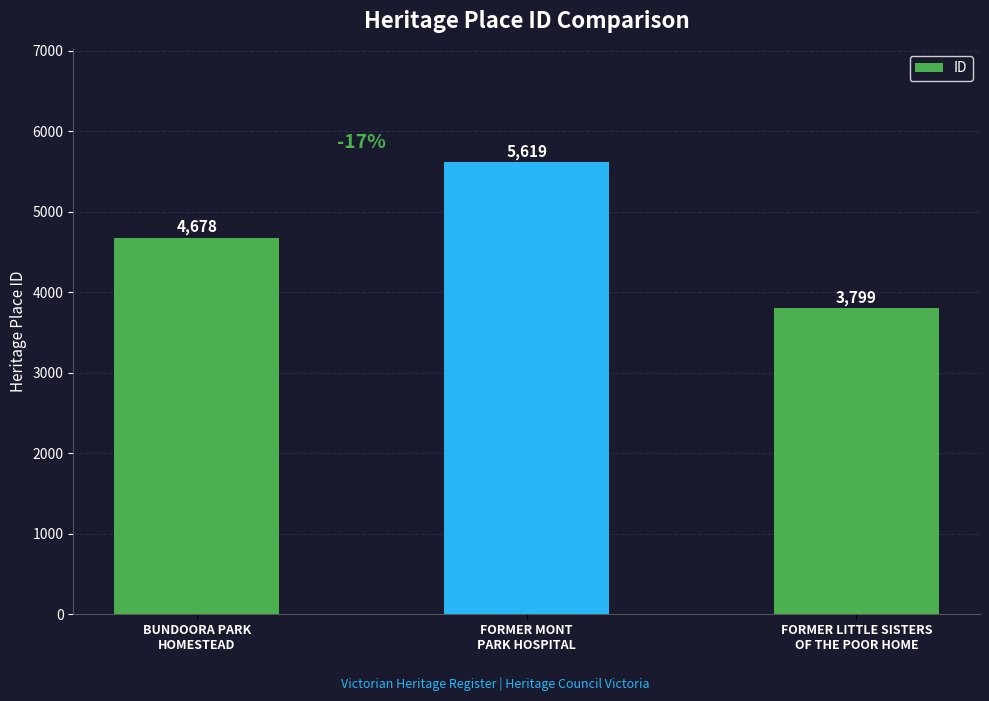

Which has a higher value, FORMER MONT
PARK HOSPITAL or FORMER LITTLE SISTERS
OF THE POOR HOME?

FORMER MONT
PARK HOSPITAL